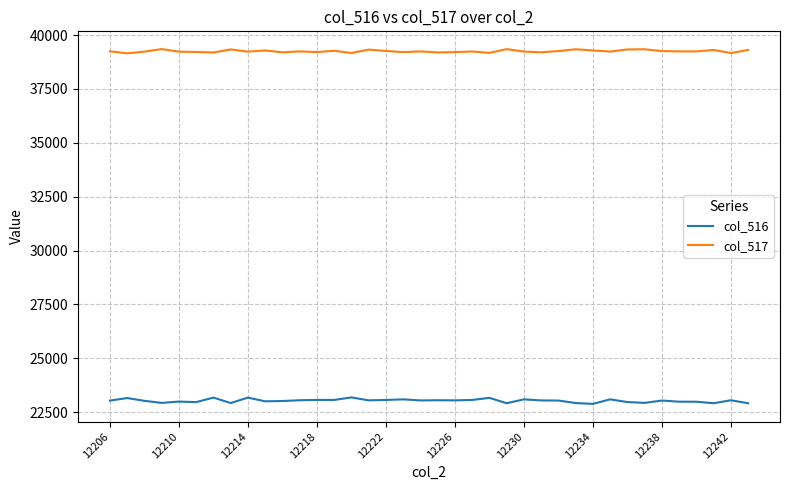

Which series has the largest range (max minus min)?

col_516